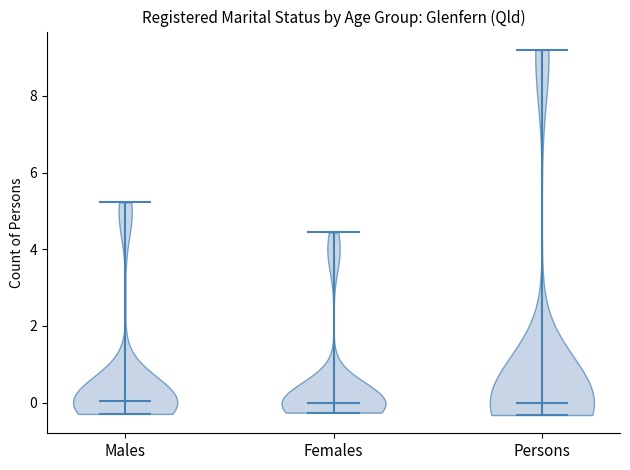

What is the lowest point the violin for Persons reaches on the y-axis? The values are not printed on the chart, so give them approximately, as read against the axis.

-0.4